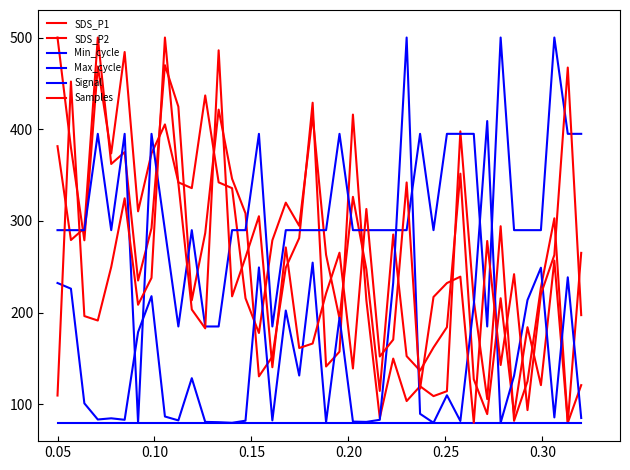

In Max_cycle, how many points are higher than both neighbors (excluding endpoints)?

12